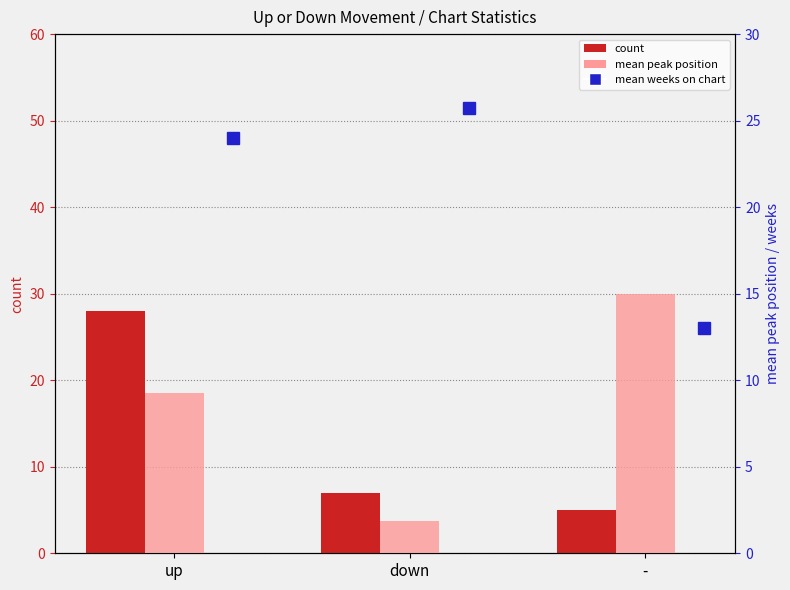

Is it true that count equals 2.7 at down?

False